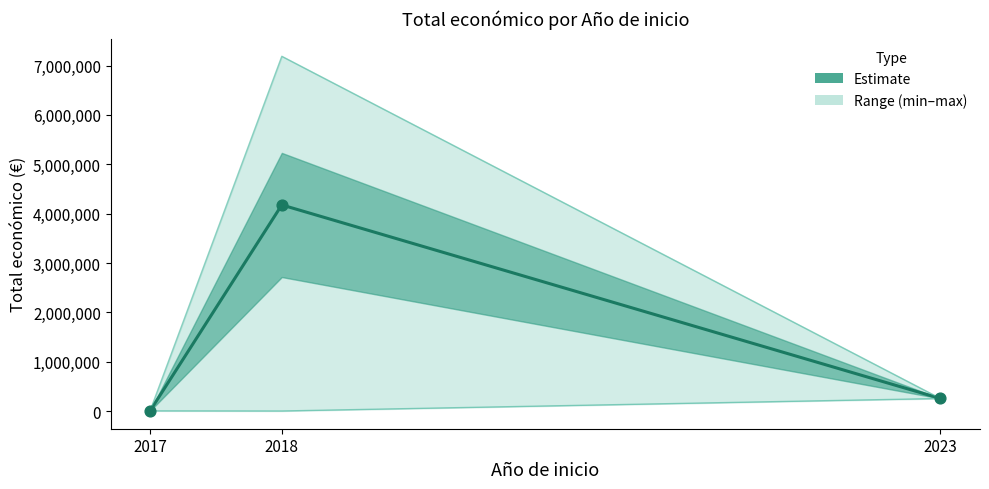

What is the change in value from 2017 to 2018?

+4172019.0